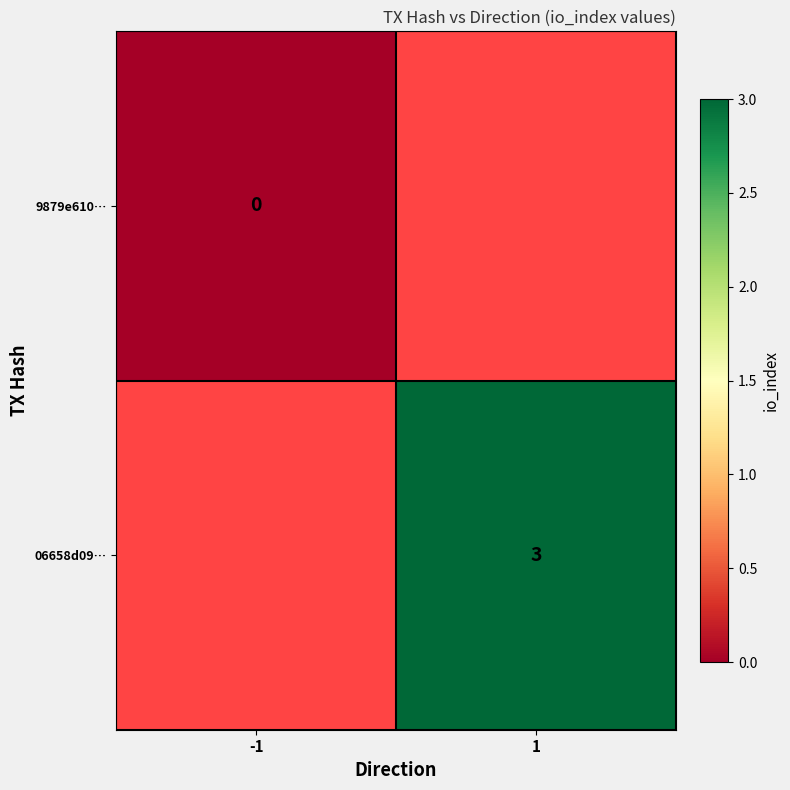

Is it true that 06658d09… equals 3 at 1?

True